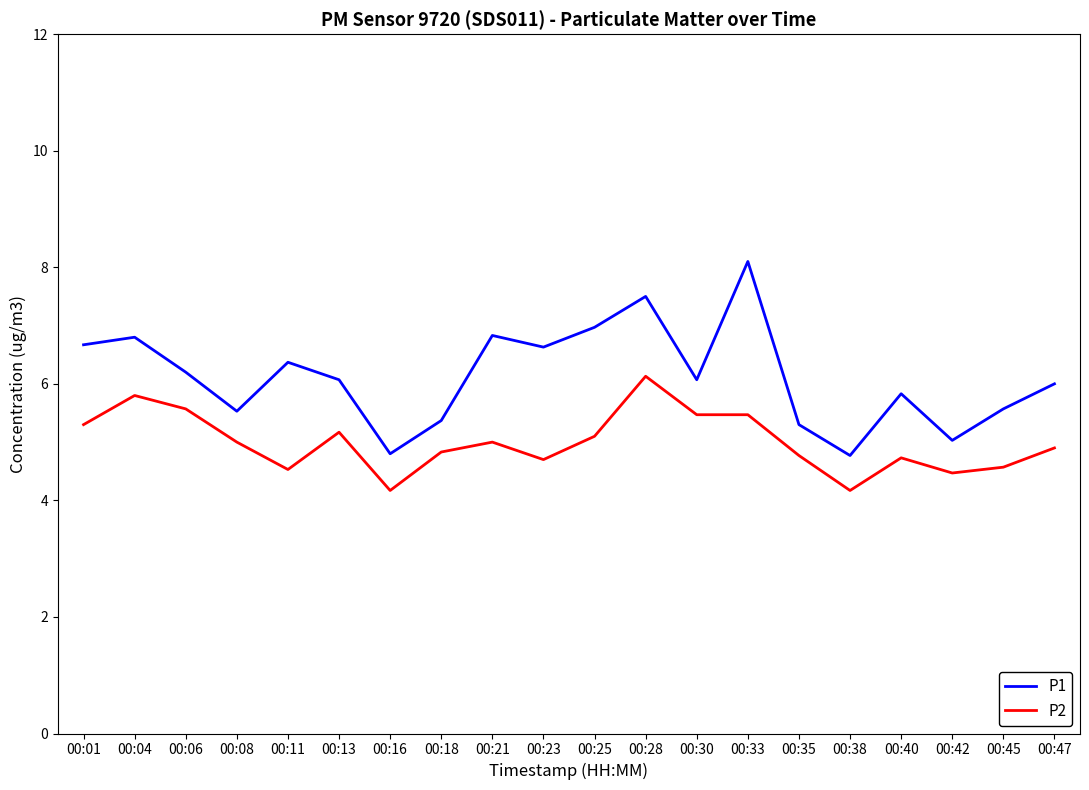

What is the difference between the highest and lowest values at 00:33?

2.6